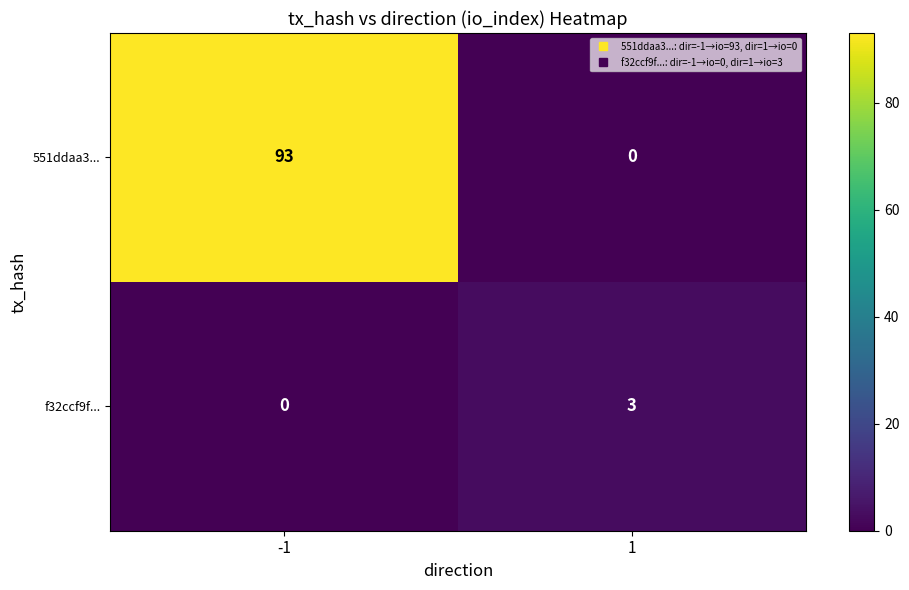

What is the difference between the maximum and minimum values in the f32ccf9f... series?

3